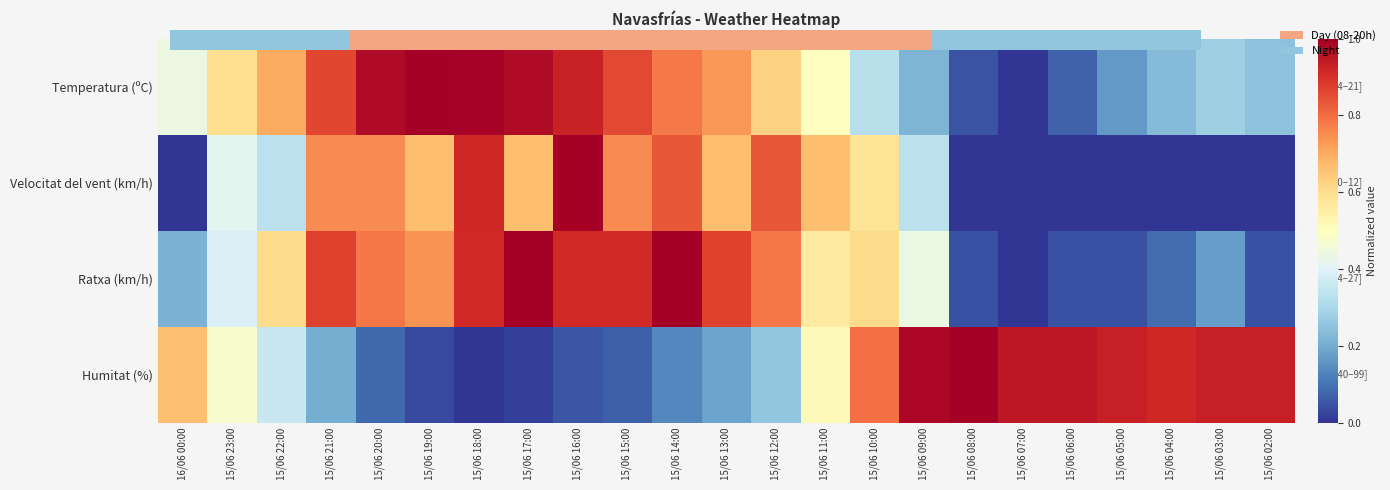

At which label is Humitat (%) closest to 0?

15/06 18:00